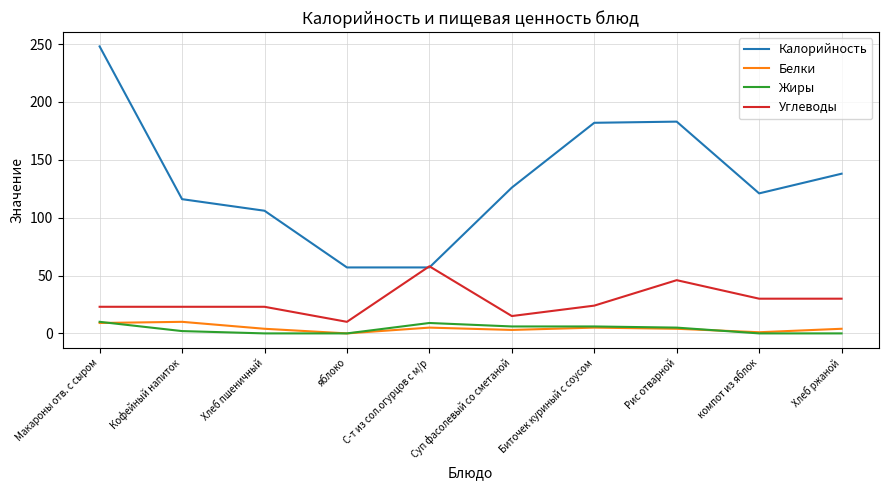

How many categories are shown in the chart?

10